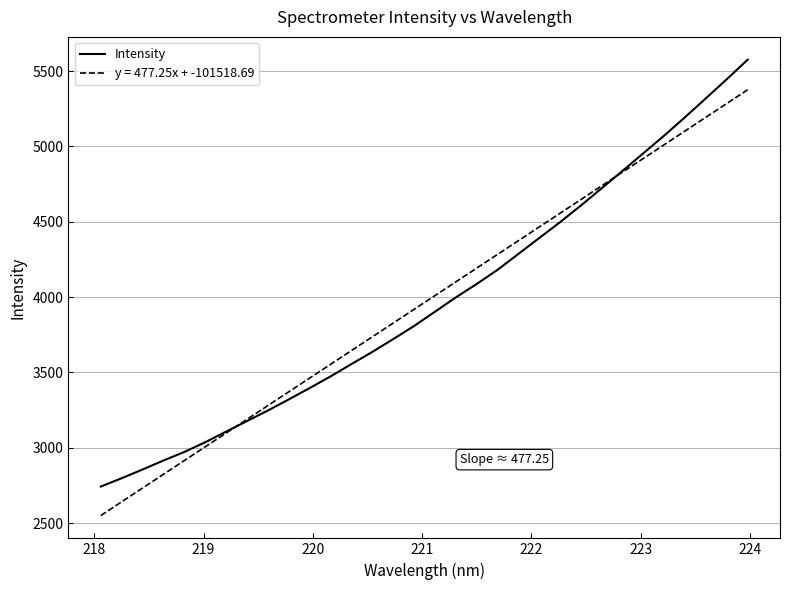

What is the minimum value shown in the chart?

2550.3